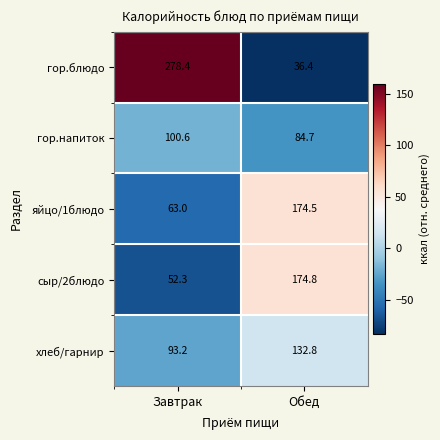

What is the total value across all series at Завтрак?

587.5